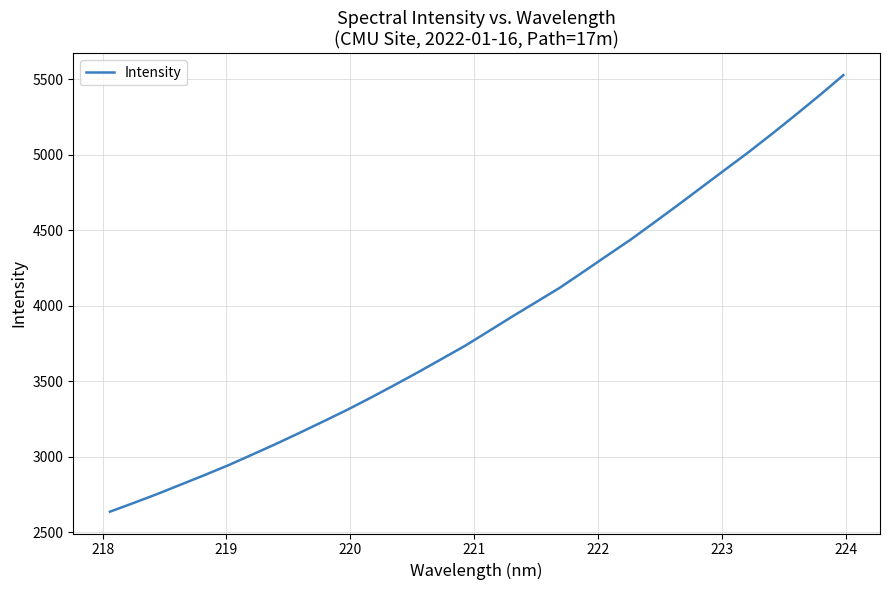

What is the maximum value shown in the chart?

5525.6